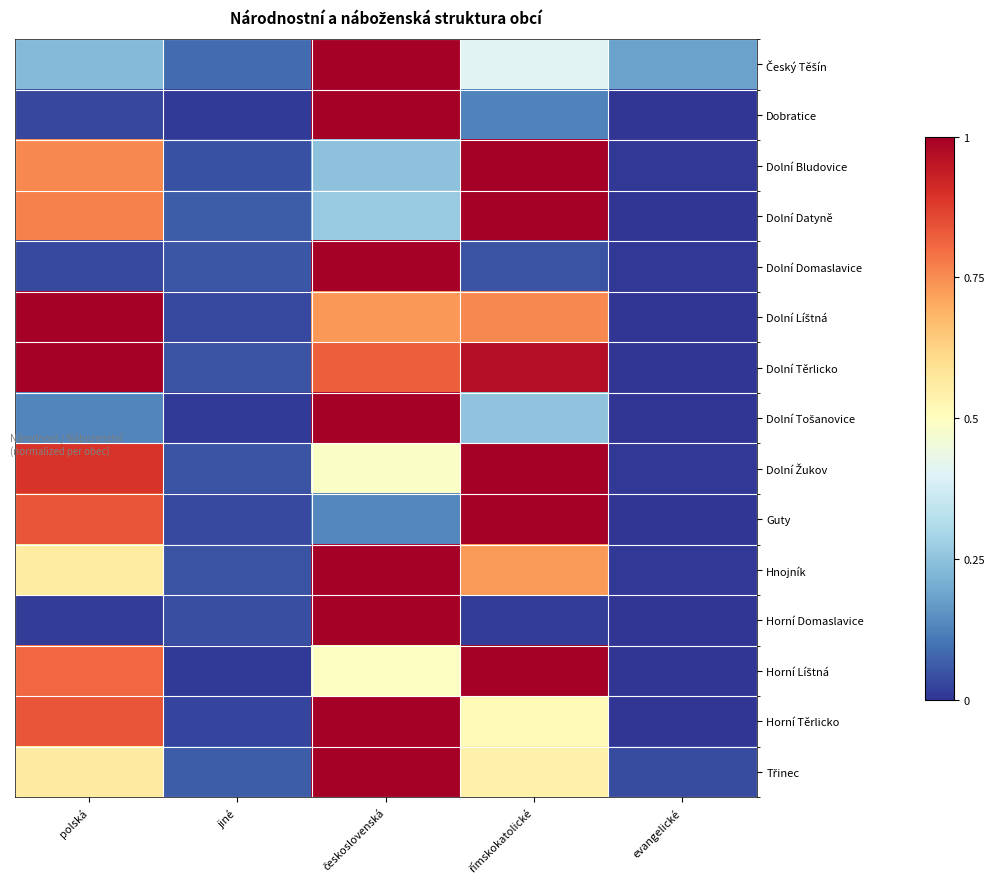

Which label corresponds to the largest value in the chart?

československá